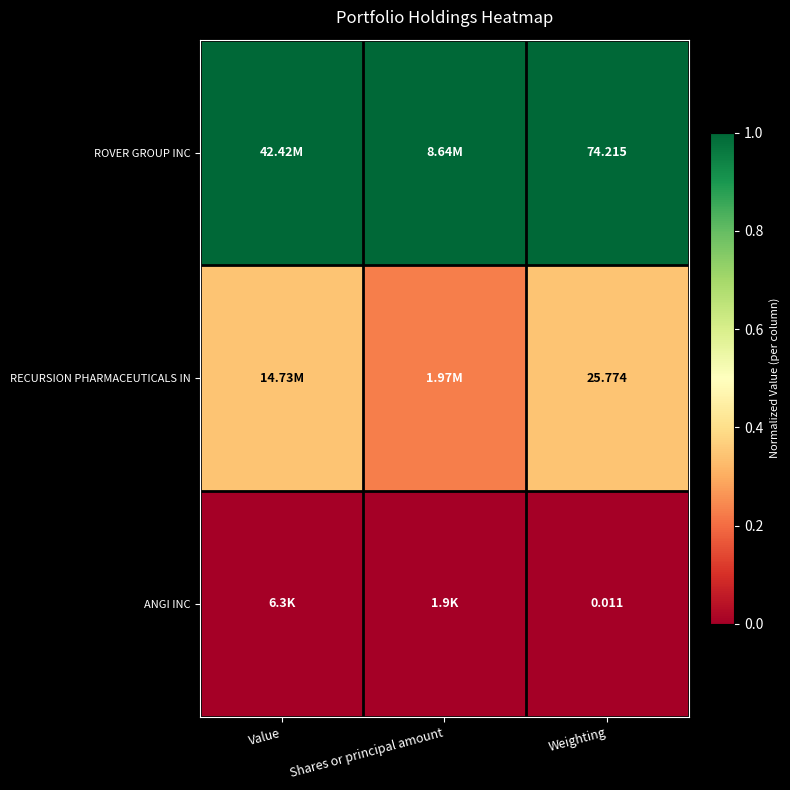

Which series has the largest range (max minus min)?

RECURSION PHARMACEUTICALS IN